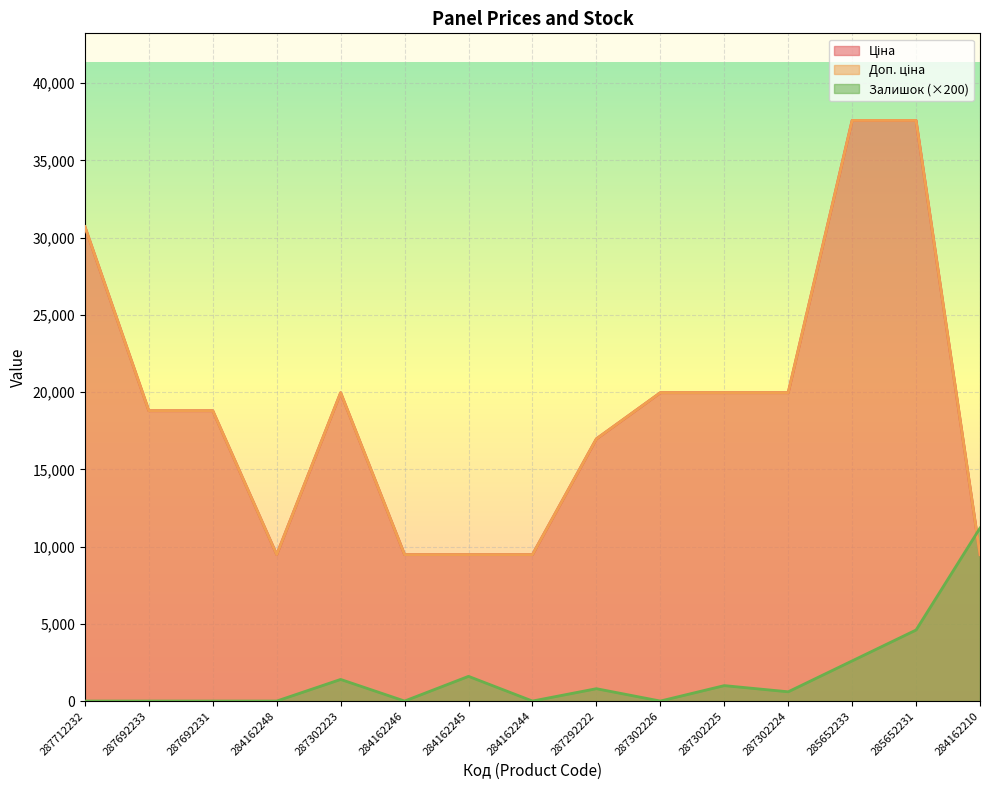

What is the total value across all series at 287692231?

37593.6